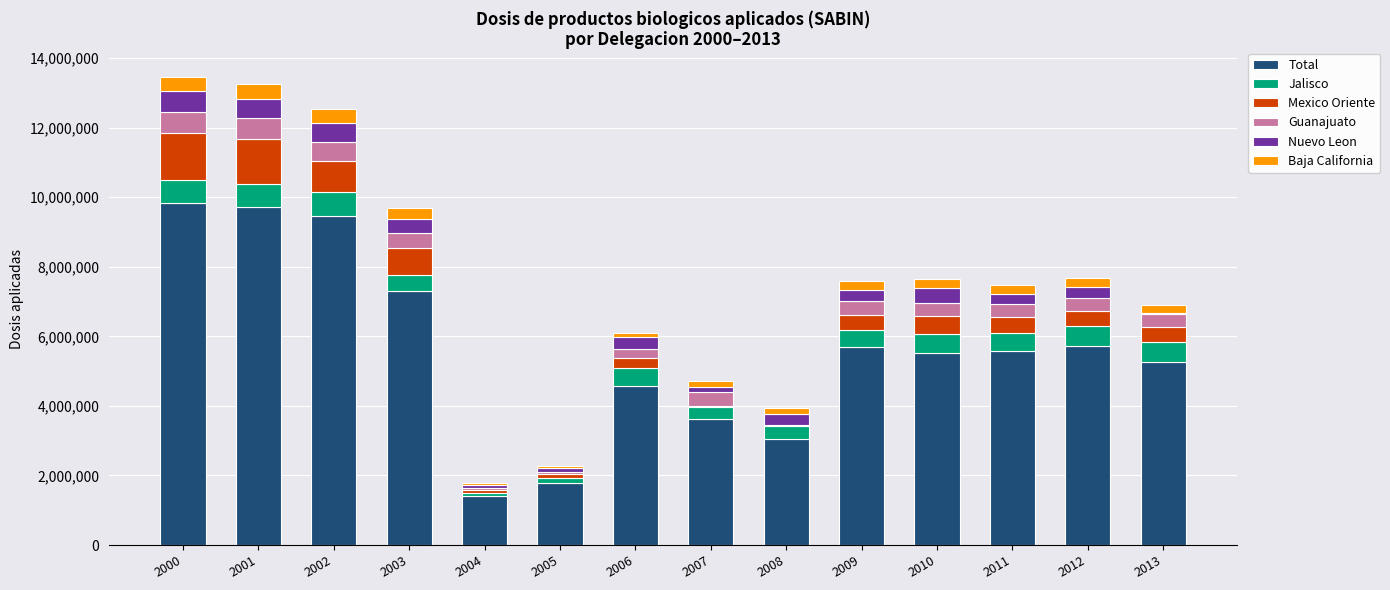

Are the bars grouped side by side (vs. stacked)?

No